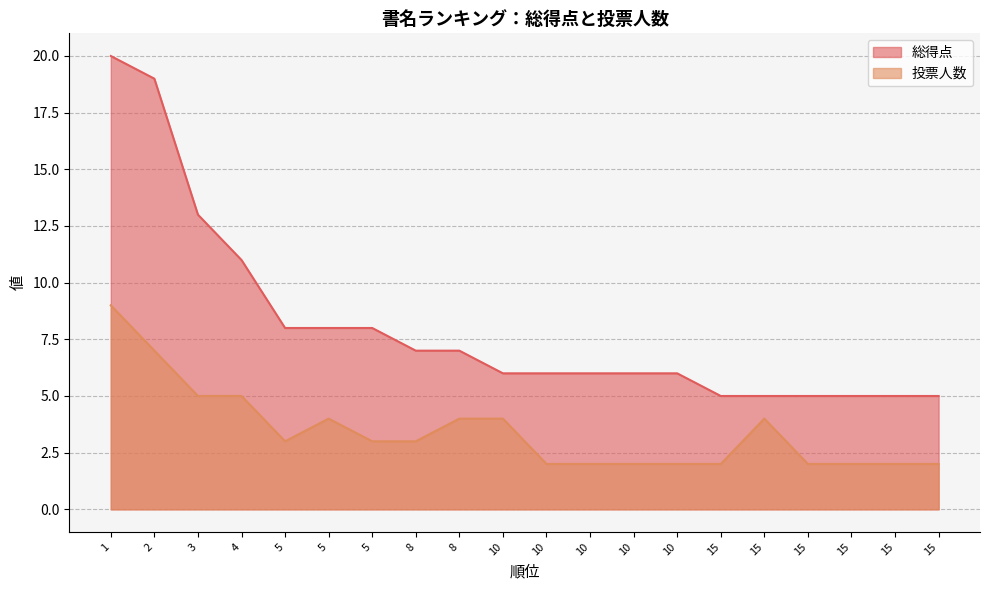

Which category has the highest value in the 投票人数 series?

1